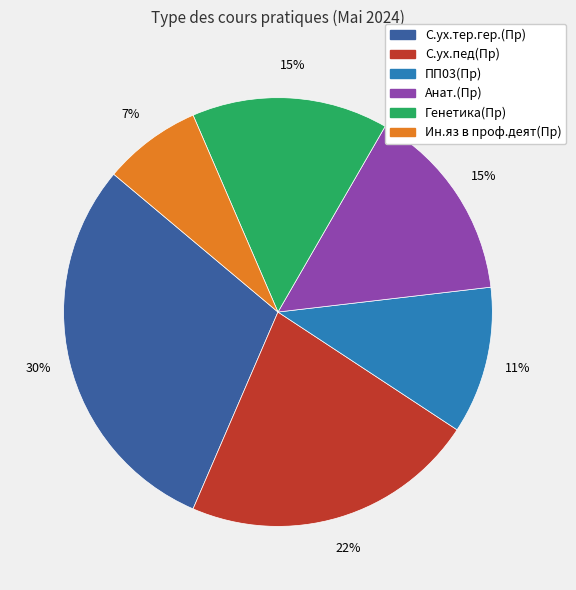

How many slices are in this pie chart?

6